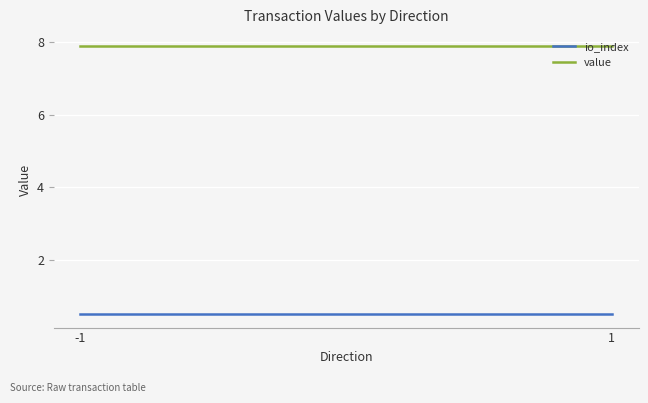

Reading right to left, transcribe all the data shown in this chart.

io_index: 1=0.5	-1=0.5
value: 1=7.9	-1=7.9